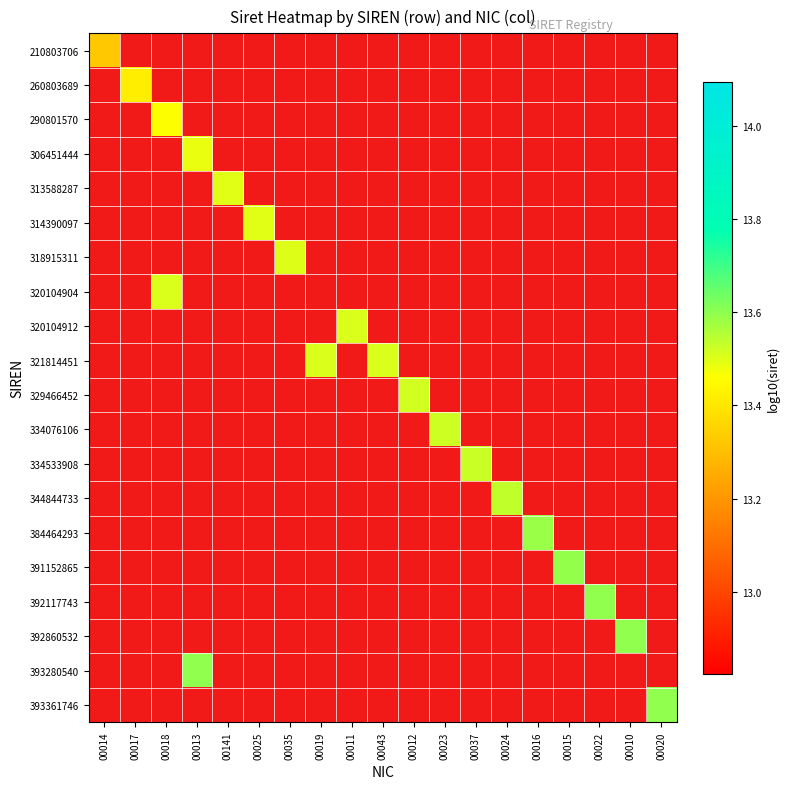

Which label corresponds to the smallest value in the chart?

00014